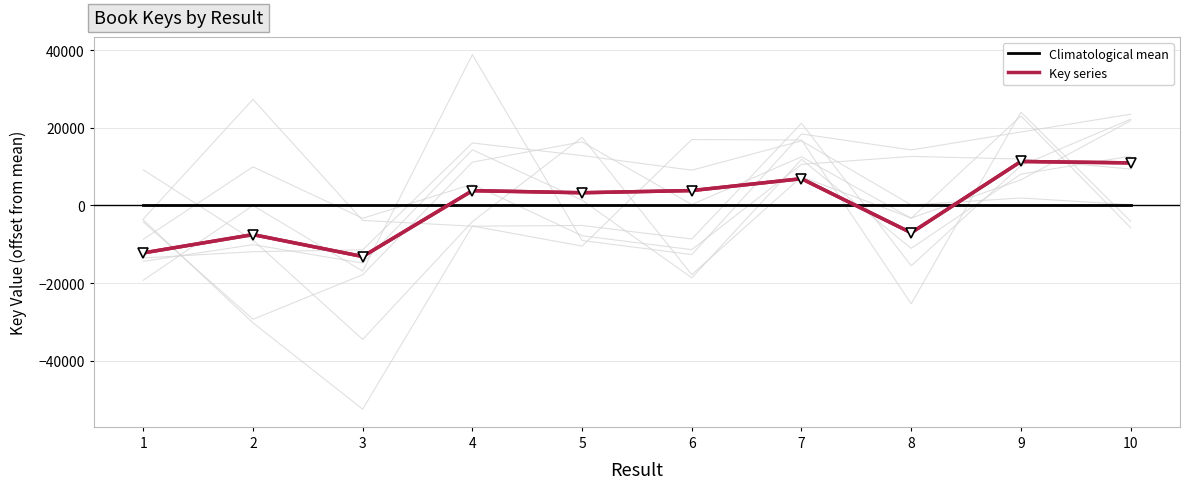

Which series changed the most between 6 and 7?

Key series